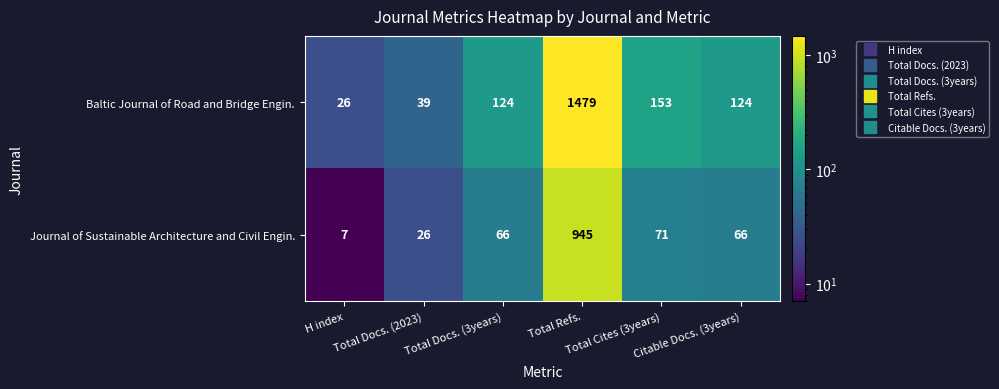

List the series in order of their overall mean, highest first.

Baltic Journal of Road and Bridge Engin., Journal of Sustainable Architecture and Civil Engin.